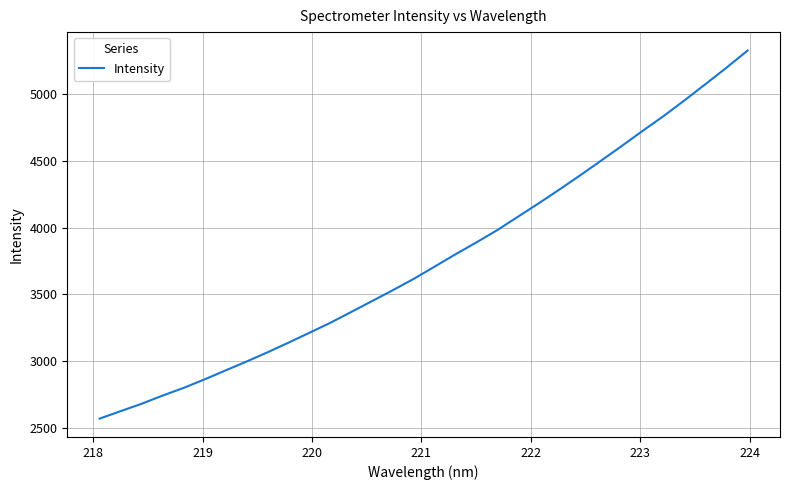

What is the maximum value shown in the chart?

5324.1